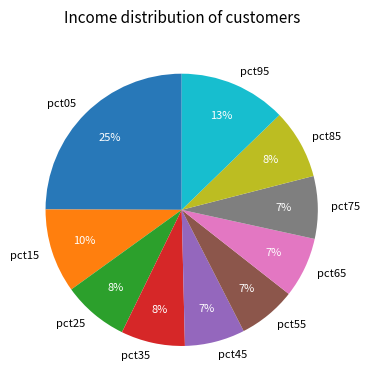

Is there any slice that represents more than half of the pie?

No